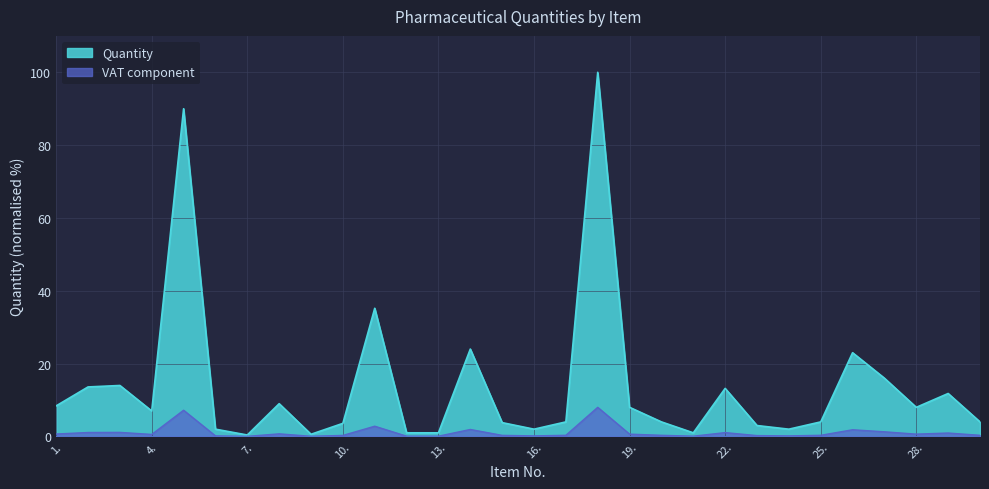

What is the difference between the values at 19. and 7.?

7.6